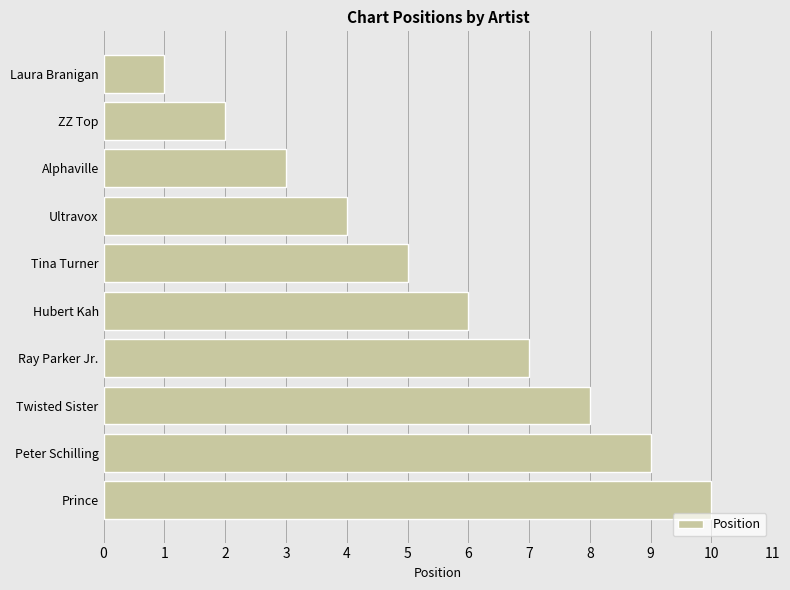

What is the change in value from Peter Schilling to Prince?

+1